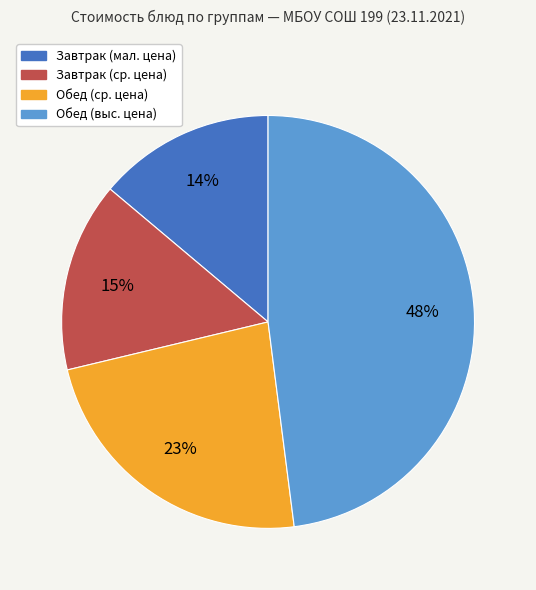

Approximately how many times larger is the value at Обед (выс. цена) compared to Обед (ср. цена)?

2.1